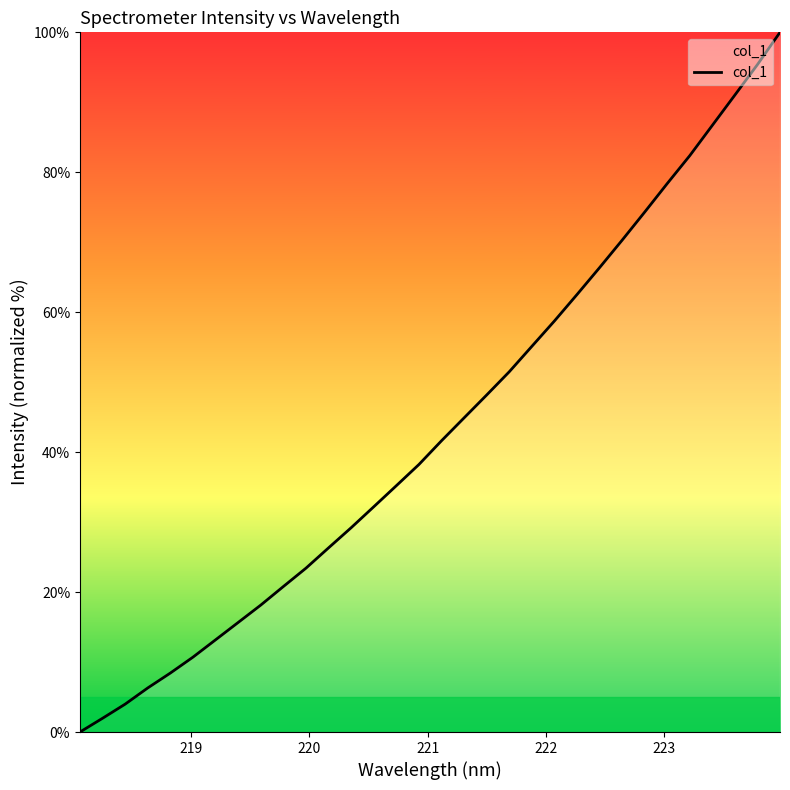

What is the sum of all values?

1391.2